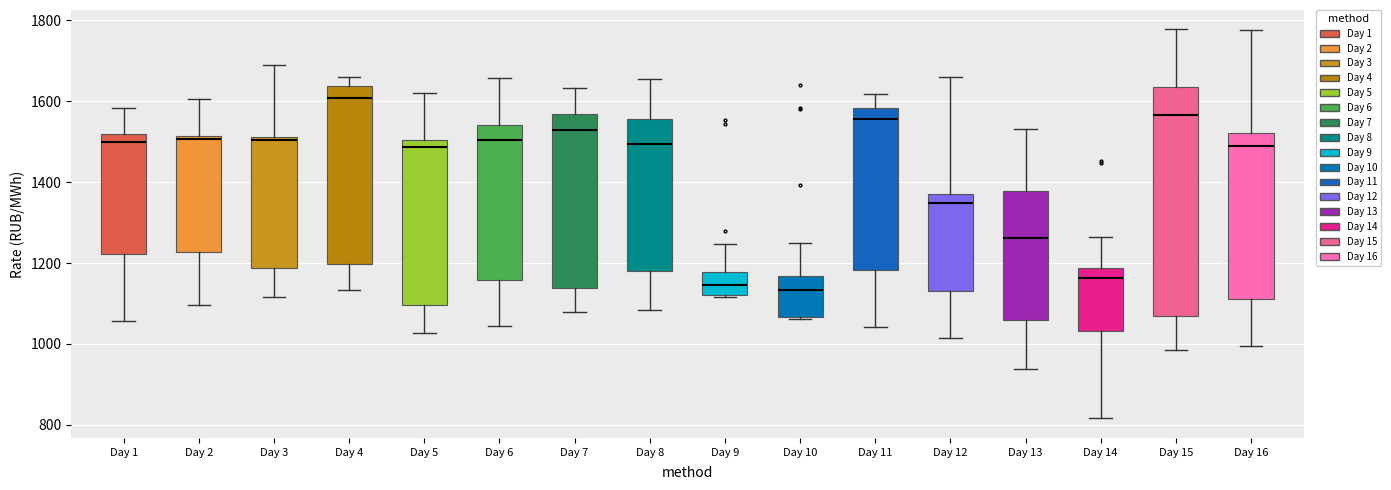

Reading left to right, read every box against the y-axis: the position of its median line, the range the box covers, and the ends of its whiskers. The values are not printed on the chart, so give them approximately, as read against the axis.

Day 1: median 1500, box 1220 to 1520, whiskers 1060 to 1580
Day 2: median 1500, box 1220 to 1520, whiskers 1100 to 1600
Day 3: median 1500, box 1180 to 1520, whiskers 1120 to 1680
Day 4: median 1600, box 1200 to 1640, whiskers 1140 to 1660
Day 5: median 1480, box 1100 to 1500, whiskers 1020 to 1620
Day 6: median 1500, box 1160 to 1540, whiskers 1040 to 1660
Day 7: median 1520, box 1140 to 1560, whiskers 1080 to 1640
Day 8: median 1500, box 1180 to 1560, whiskers 1080 to 1660
Day 9: median 1140, box 1120 to 1180, whiskers 1120 to 1240
Day 10: median 1140, box 1060 to 1160, whiskers 1060 (just below the box's lower edge) to 1240
Day 11: median 1560, box 1180 to 1580, whiskers 1040 to 1620
Day 12: median 1340, box 1140 to 1380, whiskers 1020 to 1660
Day 13: median 1260, box 1060 to 1380, whiskers 940 to 1540
Day 14: median 1160, box 1040 to 1180, whiskers 820 to 1260
Day 15: median 1560, box 1060 to 1640, whiskers 980 to 1780
Day 16: median 1480, box 1120 to 1520, whiskers 1000 to 1780